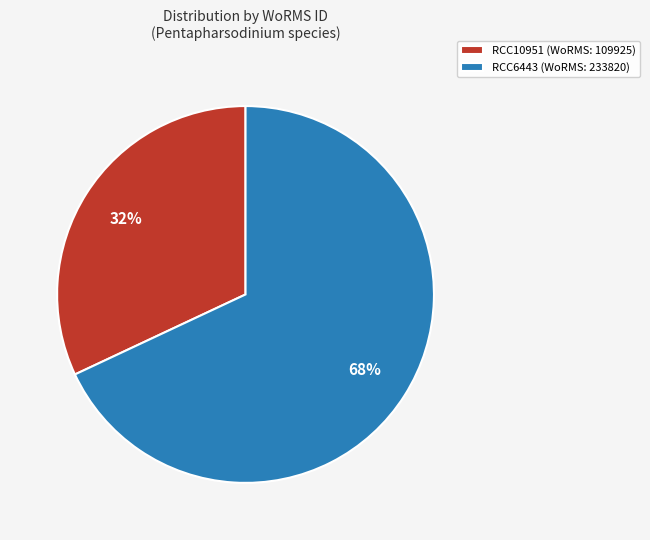

To the nearest percent, what is the difference between the RCC10951 and RCC6443 slice percentages?

36%